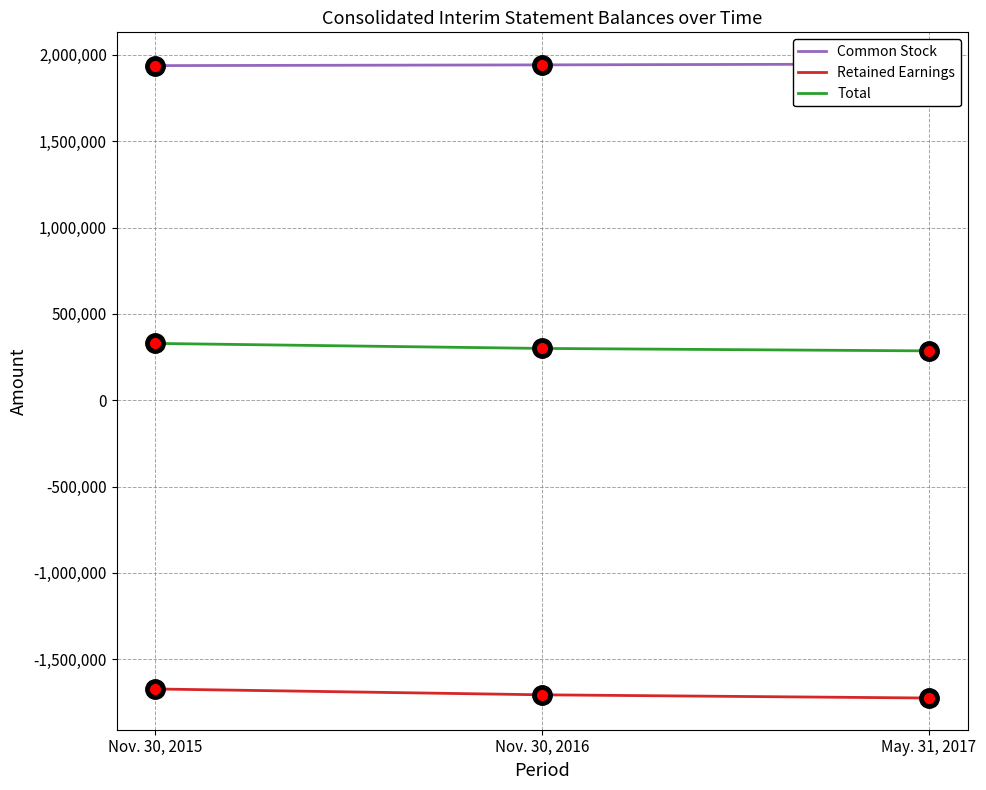

Reading left to right, extract all data points from this chart.

Common Stock: Nov. 30, 2015=1938262	Nov. 30, 2016=1942451	May. 31, 2017=1947392
Retained Earnings: Nov. 30, 2015=-1672055	Nov. 30, 2016=-1705901	May. 31, 2017=-1724506
Total: Nov. 30, 2015=329296	Nov. 30, 2016=300263	May. 31, 2017=286011